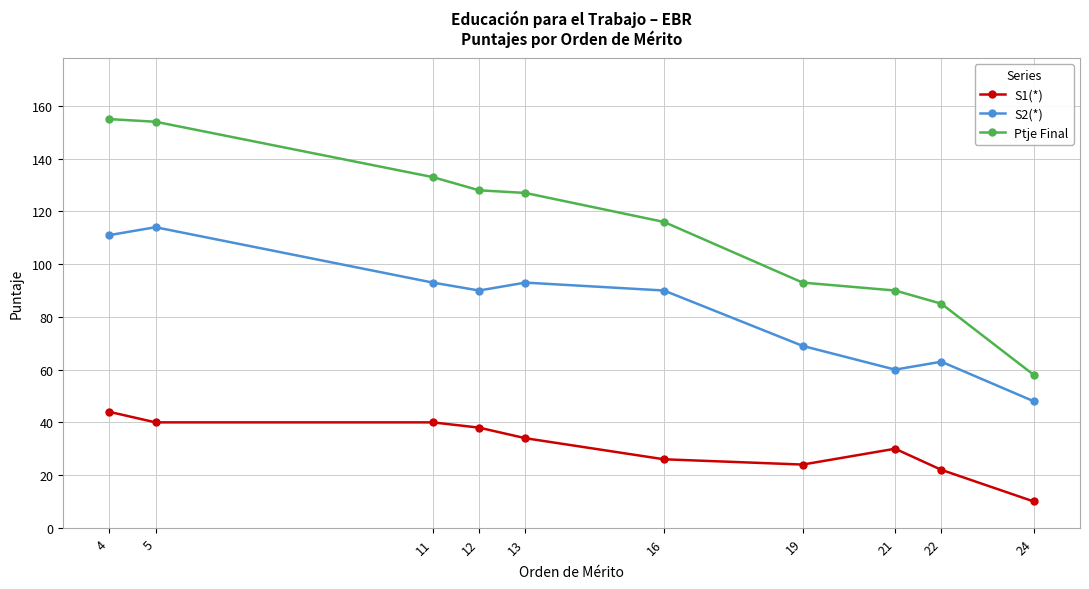

Reading right to left, list all the values displayed in this chart.

S1(*): 10	22	30	24	26	34	38	40	40	44
S2(*): 48	63	60	69	90	93	90	93	114	111
Ptje Final: 58	85	90	93	116	127	128	133	154	155